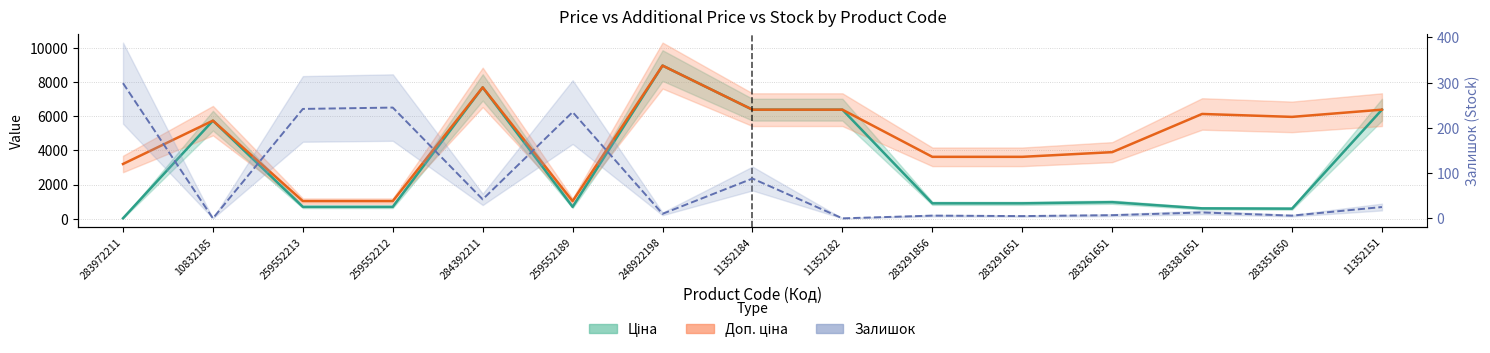

Which series has the largest total across all categories?

Доп. ціна